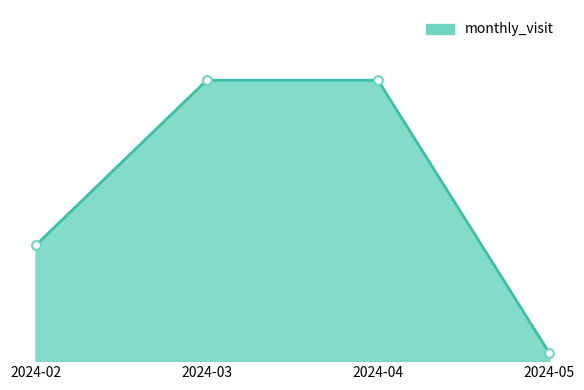

Does the chart have visible grid lines?

No